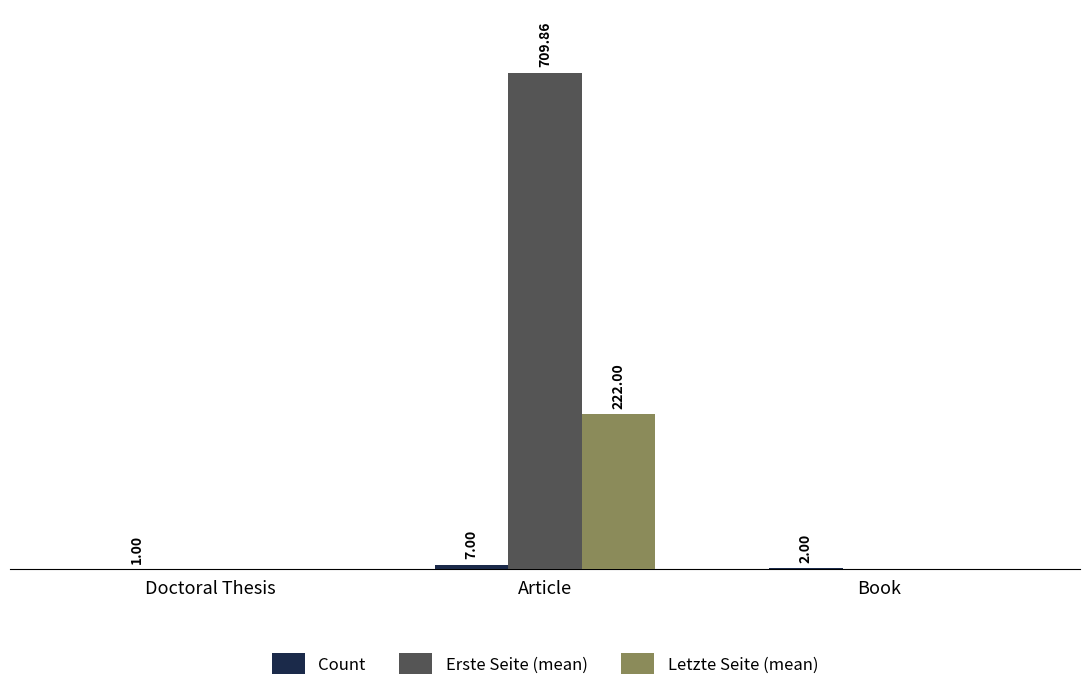

Does the chart contain stacked bars?

No